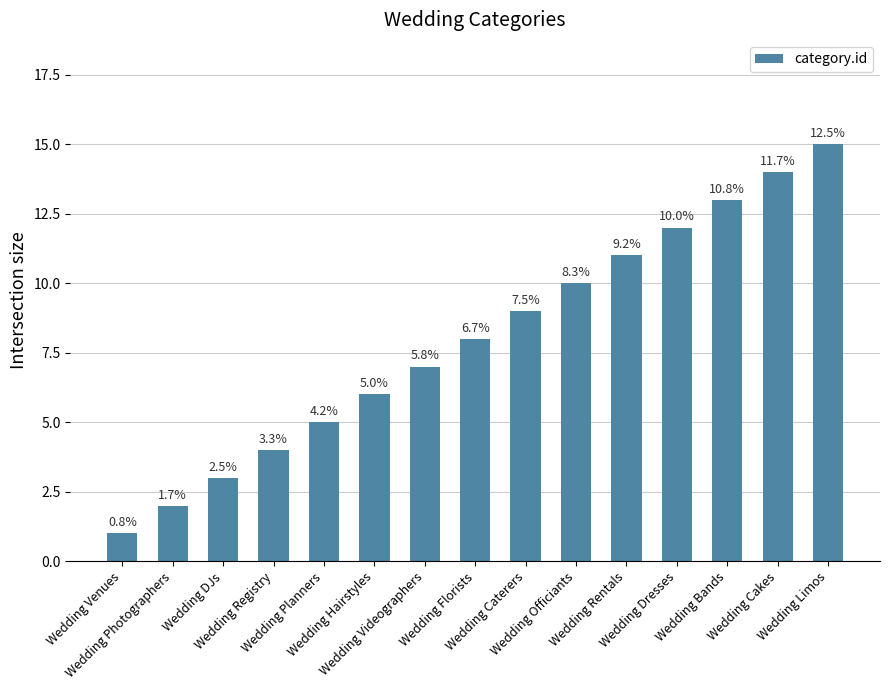

Is it true that the value at Wedding Registry is 7?

False